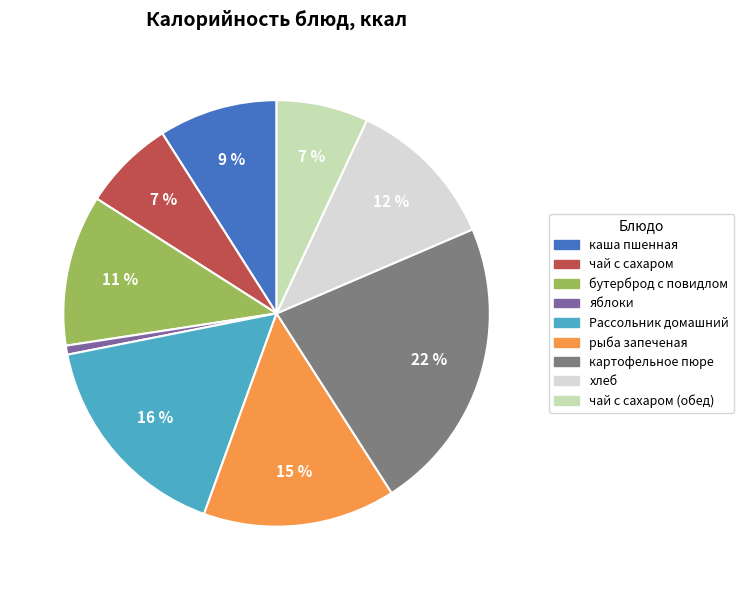

Is there a majority slice in this chart?

No